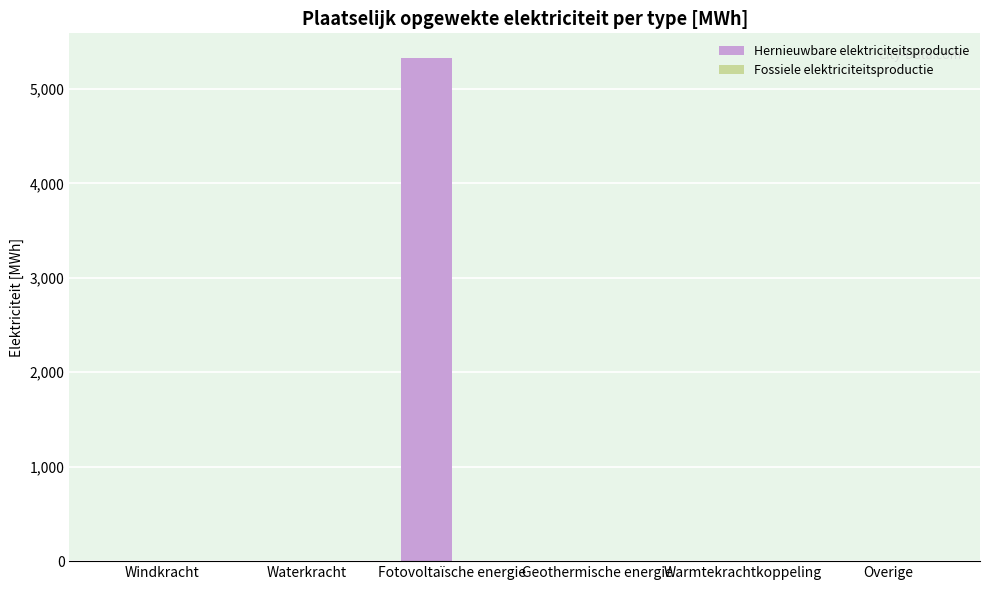

What is the greatest value displayed?

5322.0